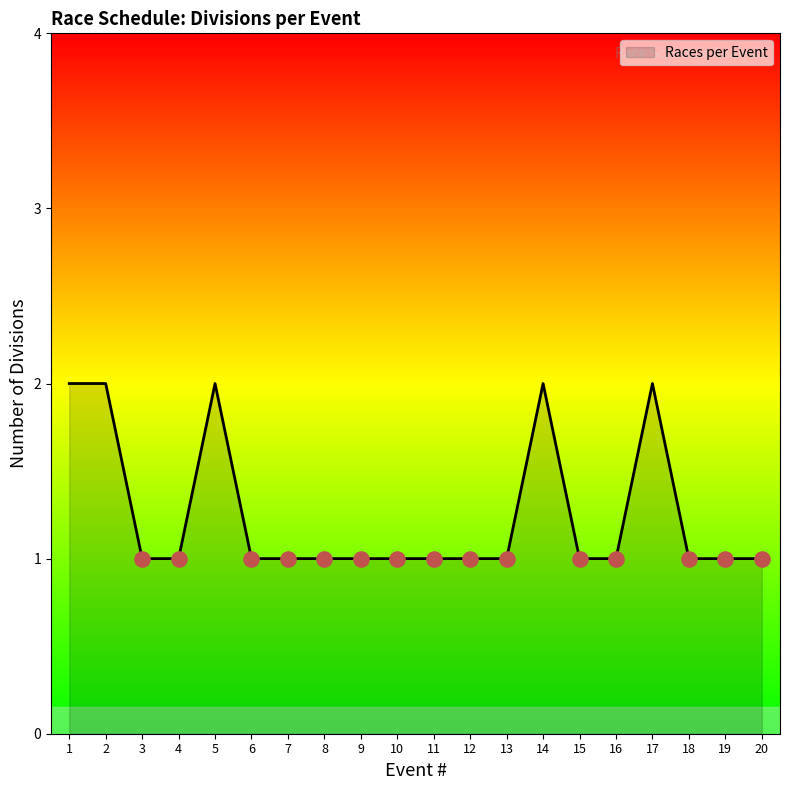

What is the ratio of the value at 13 to the value at 12?

1.0